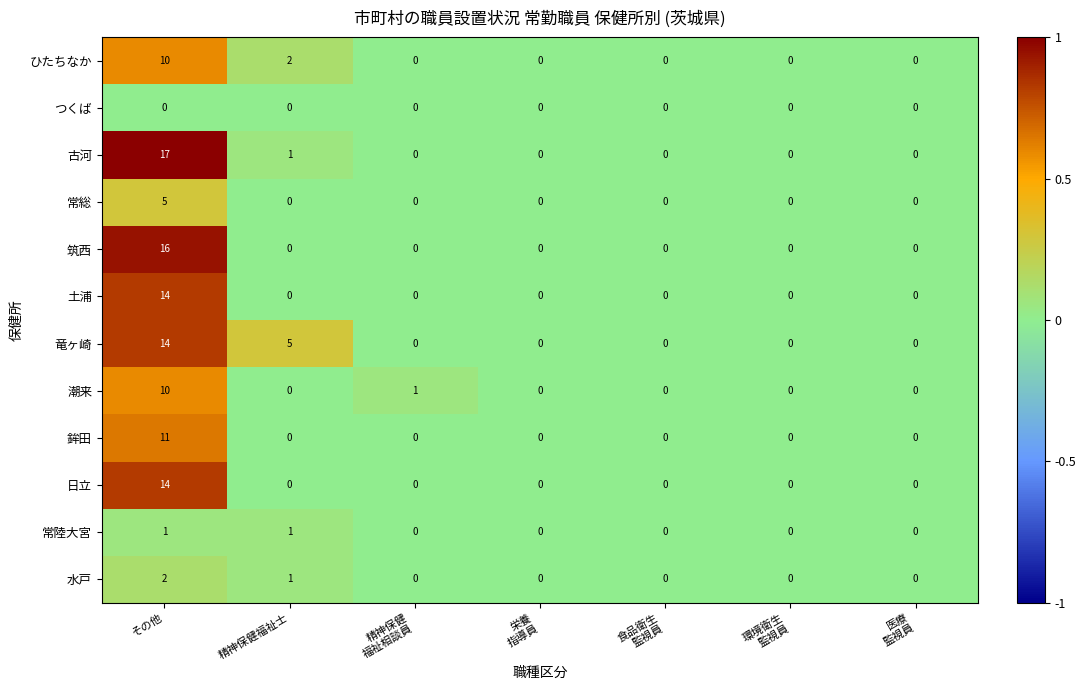

What is the difference between the maximum and second lowest values in the ひたちなか series?

10